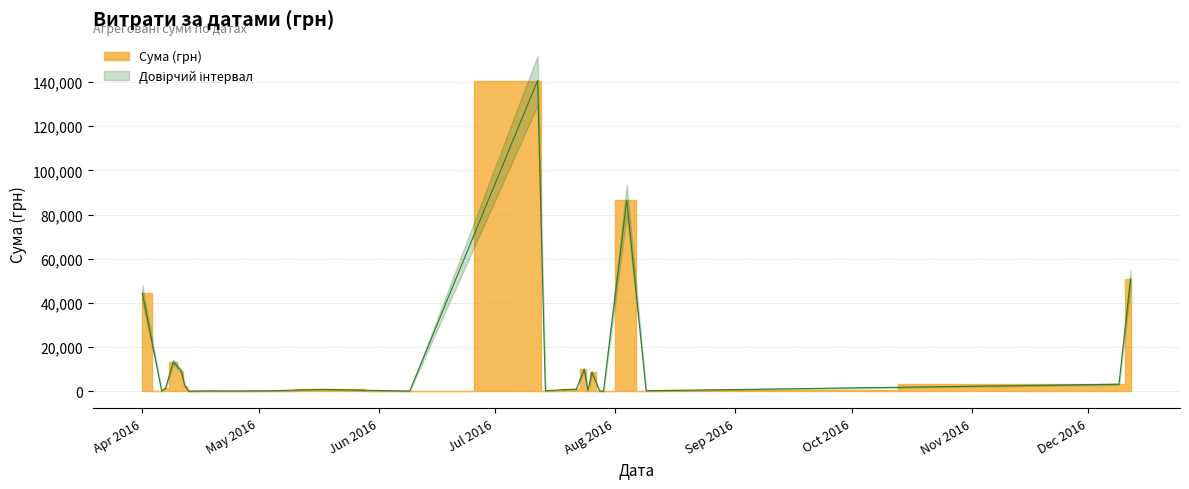

What is the difference between the maximum and second lowest values?

140608.4